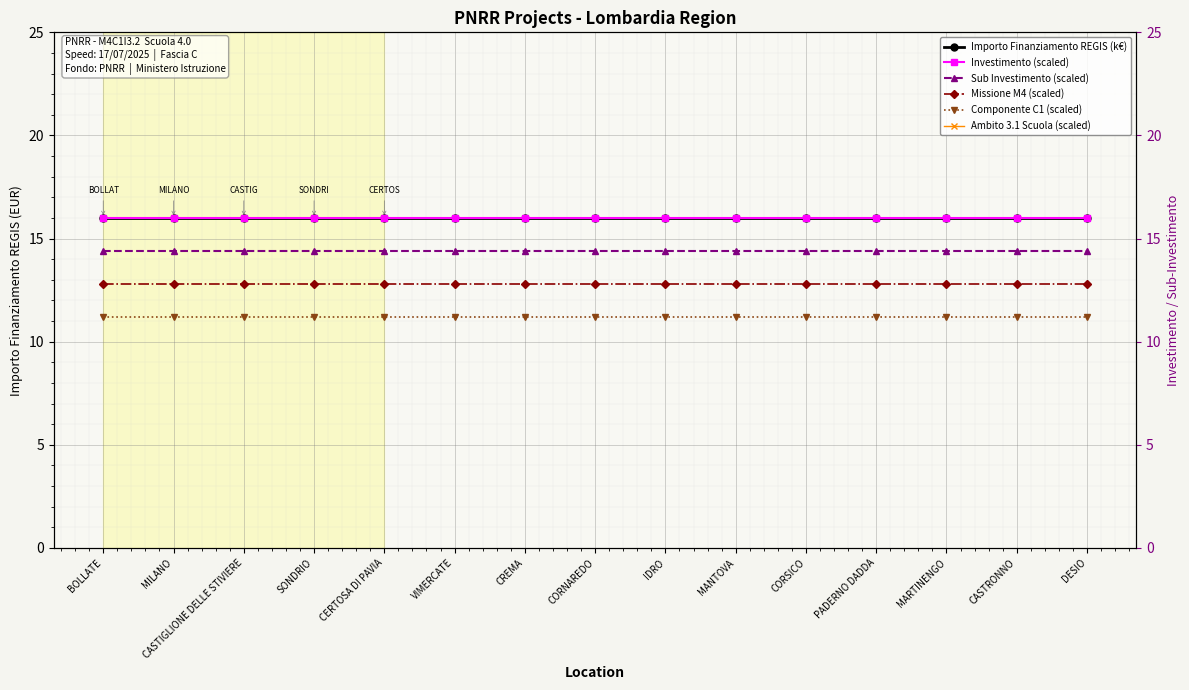

The value of Missione M4 (scaled) at CORNAREDO is 12.8. True or false?

True